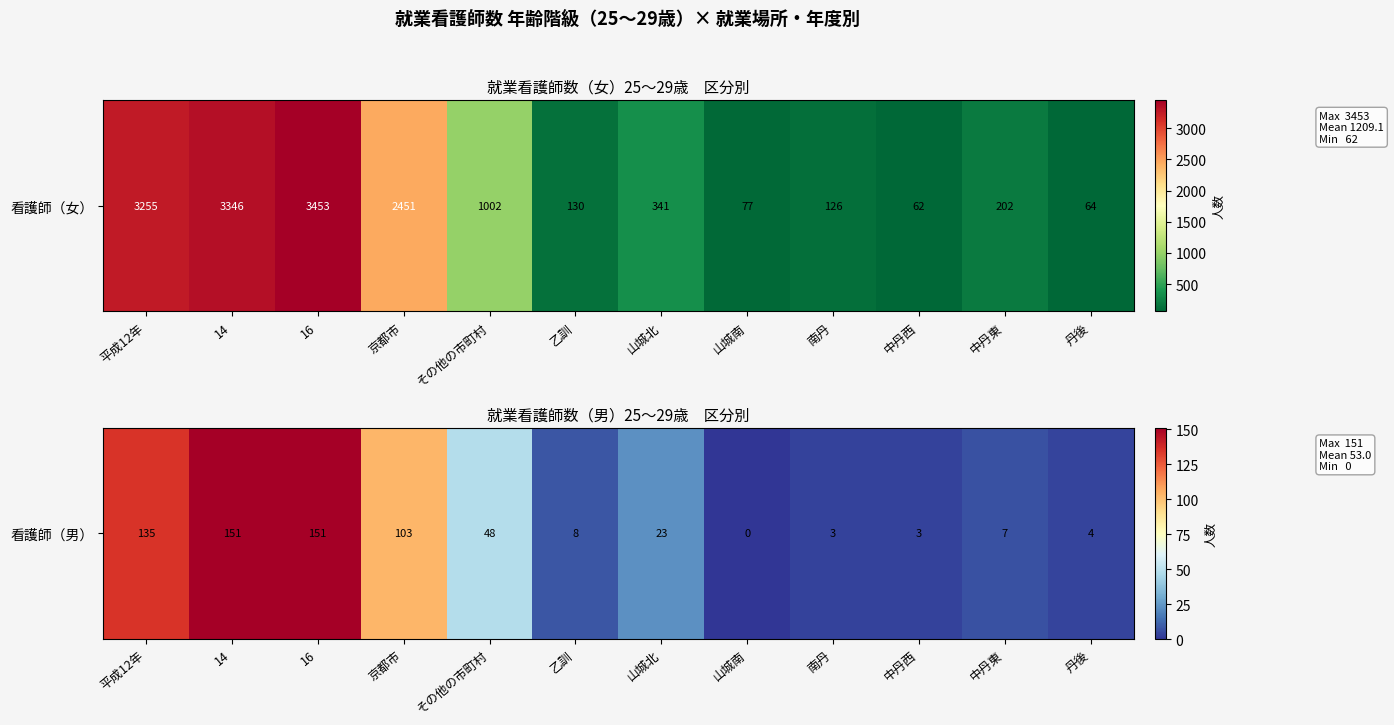

Which has a higher value, 乙訓 or 南丹?

乙訓